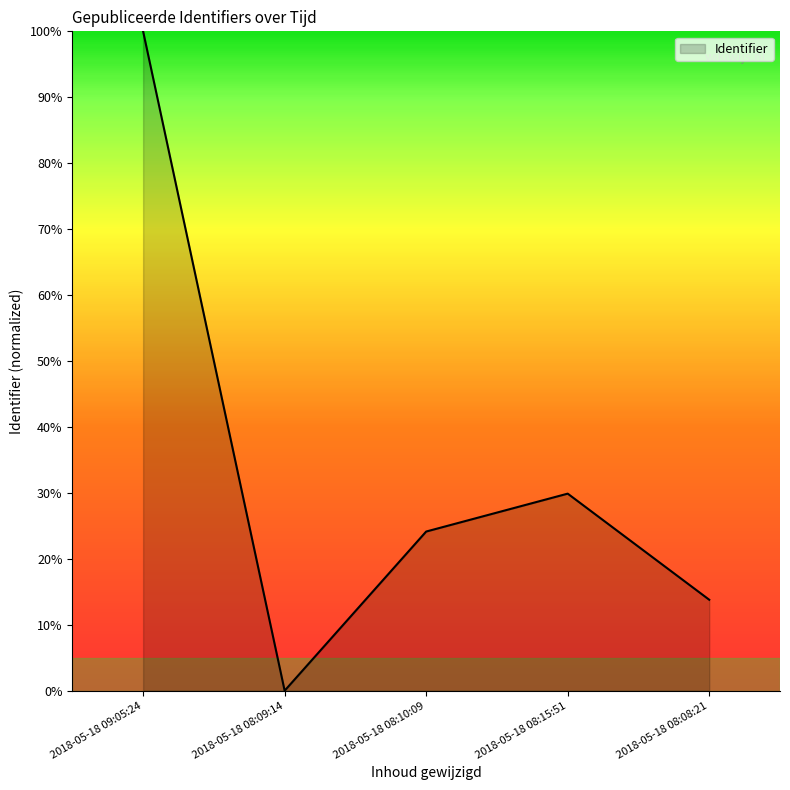

The chart shows a value of 33.1 at 2018-05-18 08:10:09. True or false?

False